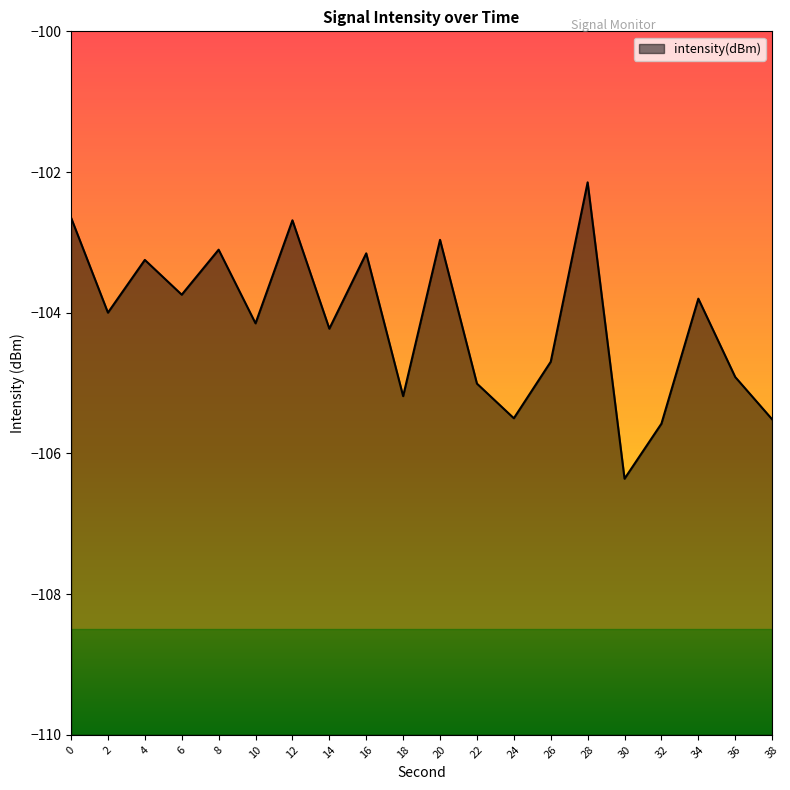

What is the sum of the values at 36 and 24?

-210.4